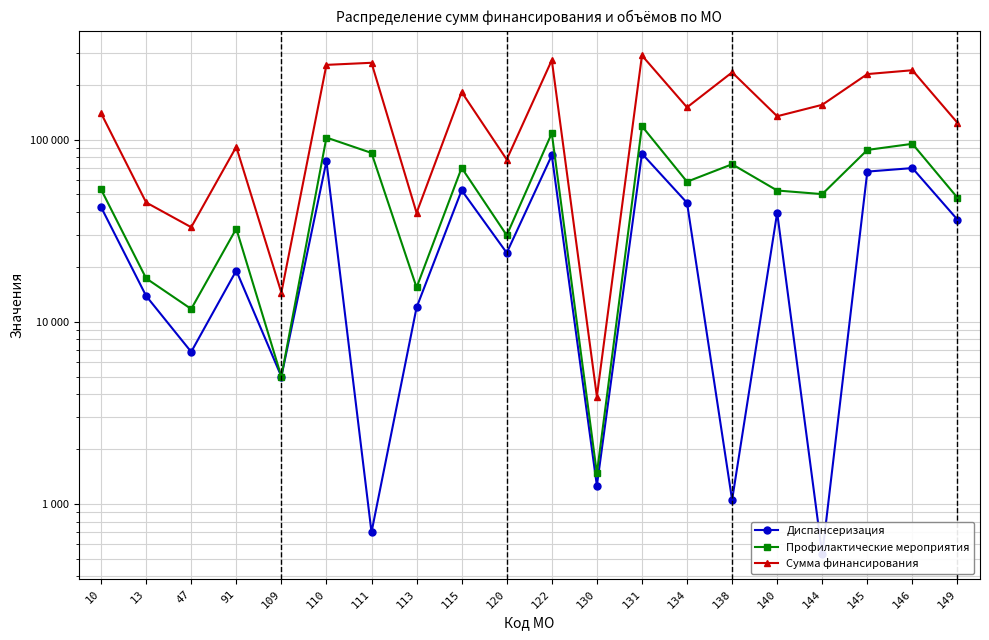

At which category is the sum across all series the highest?

131